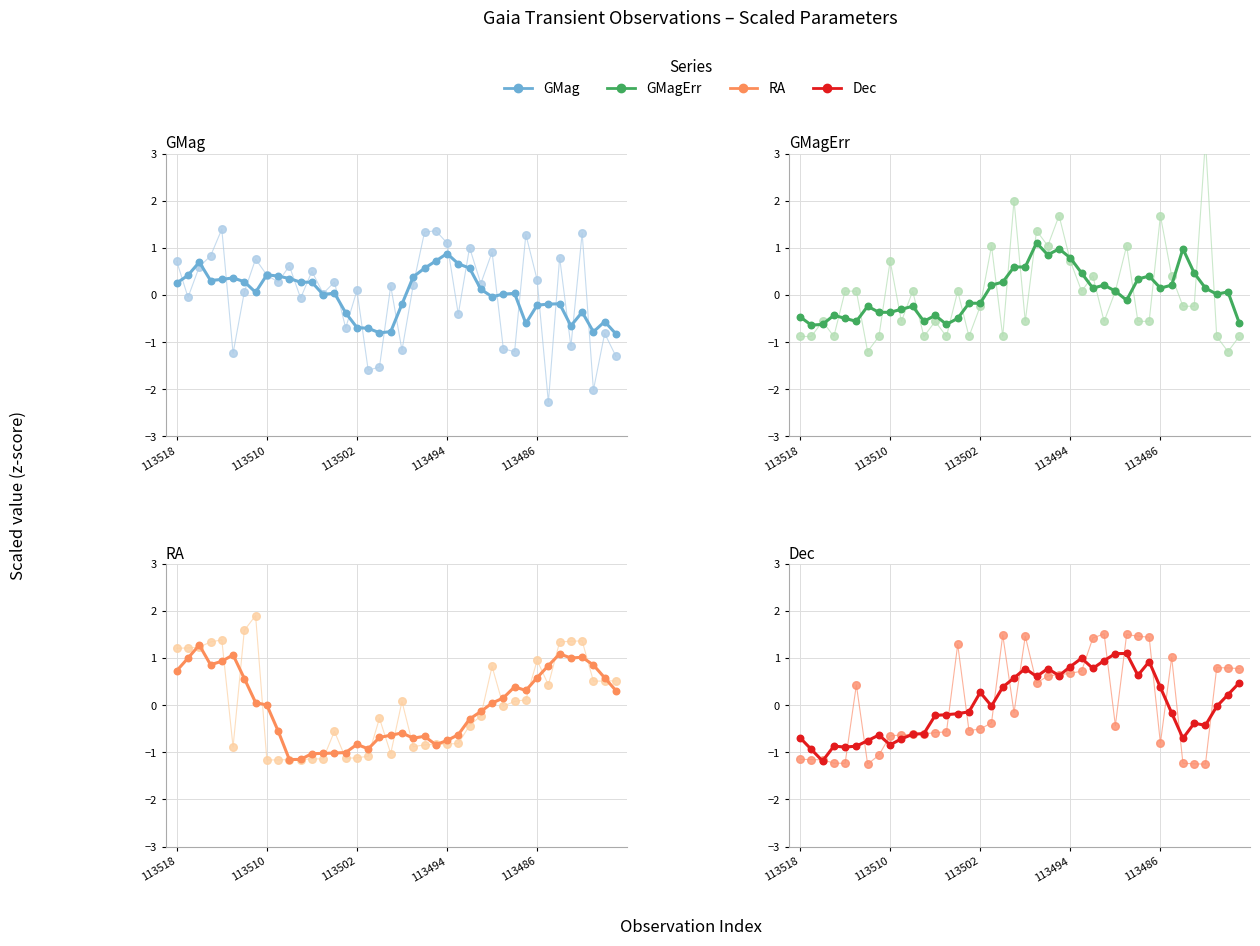

Is the value of GMagErr at 30 greater than the value of RA at 37?

No